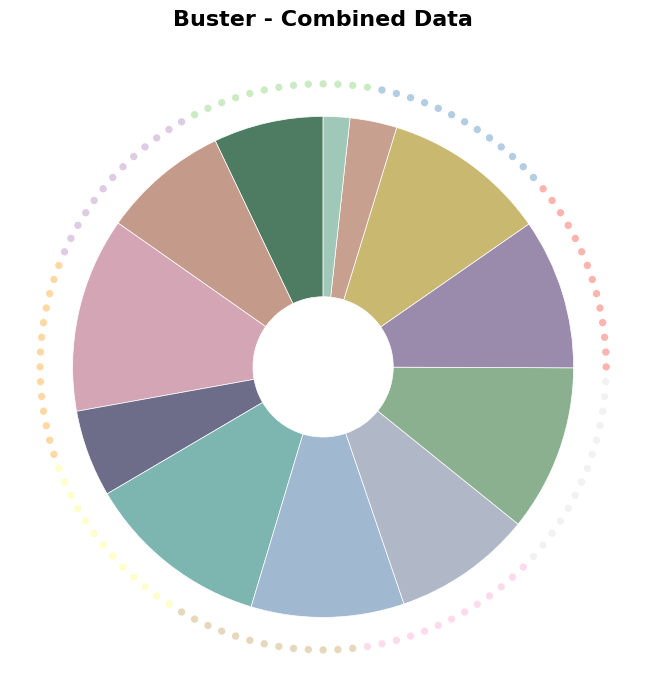

Is it true that Feb 3 is 13% of the pie?

True